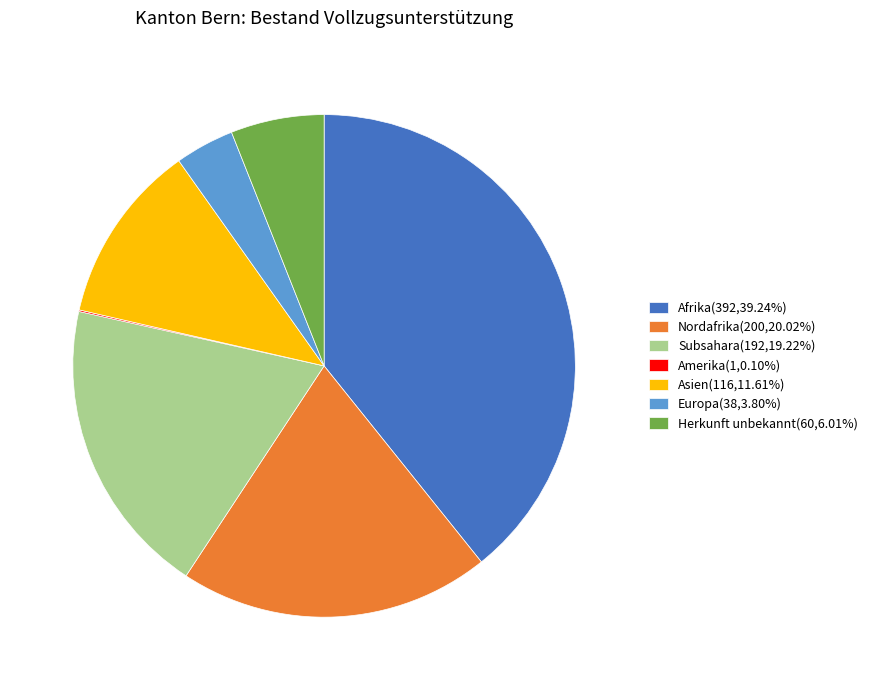

Combined, do Europa(38,3.80%) and Herkunft unbekannt(60,6.01%) account for over 50%?

No